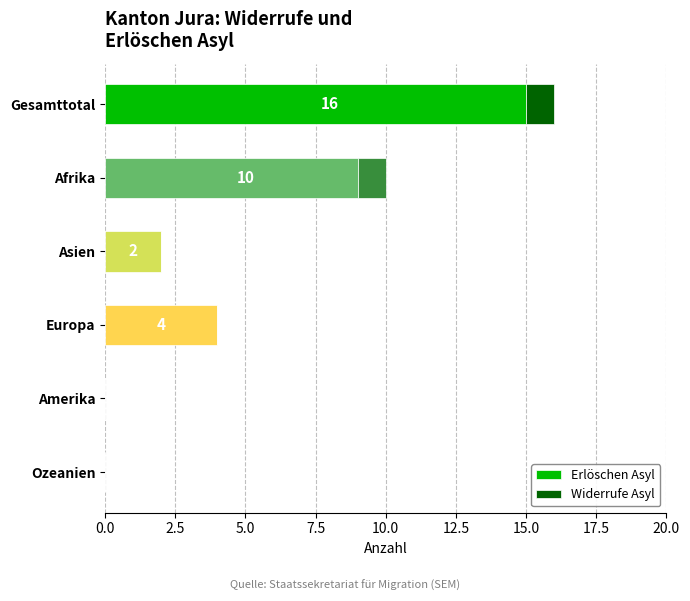

At which category is the sum across all series the highest?

Gesamttotal